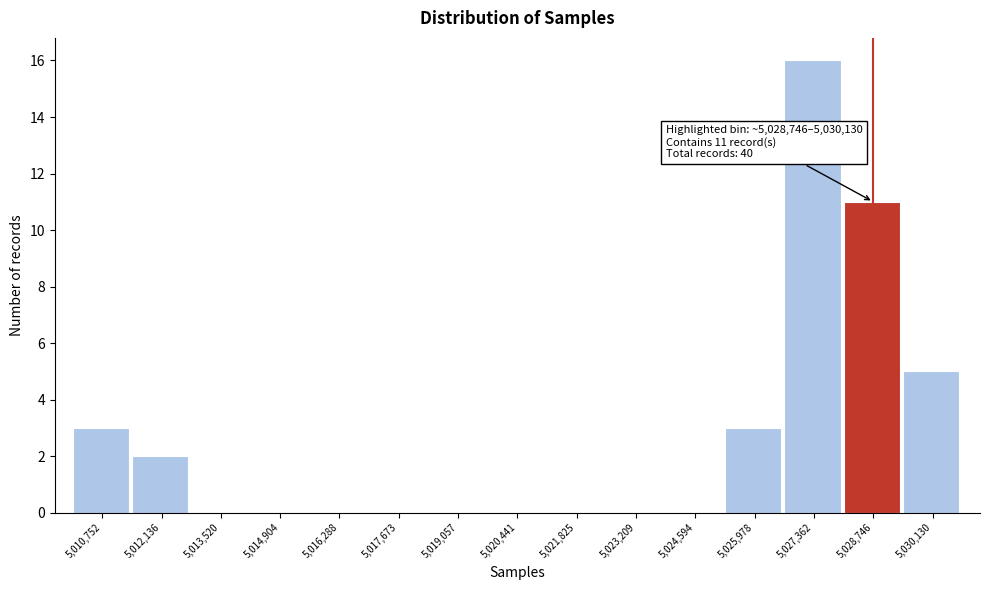

Reading left to right, list all the values displayed in this chart.

5,010,752=3	5,012,136=2	5,013,520=0	5,014,904=0	5,016,288=0	5,017,673=0	5,019,057=0	5,020,441=0	5,021,825=0	5,023,209=0	5,024,594=0	5,025,978=3	5,027,362=16	5,028,746=11	5,030,130=5